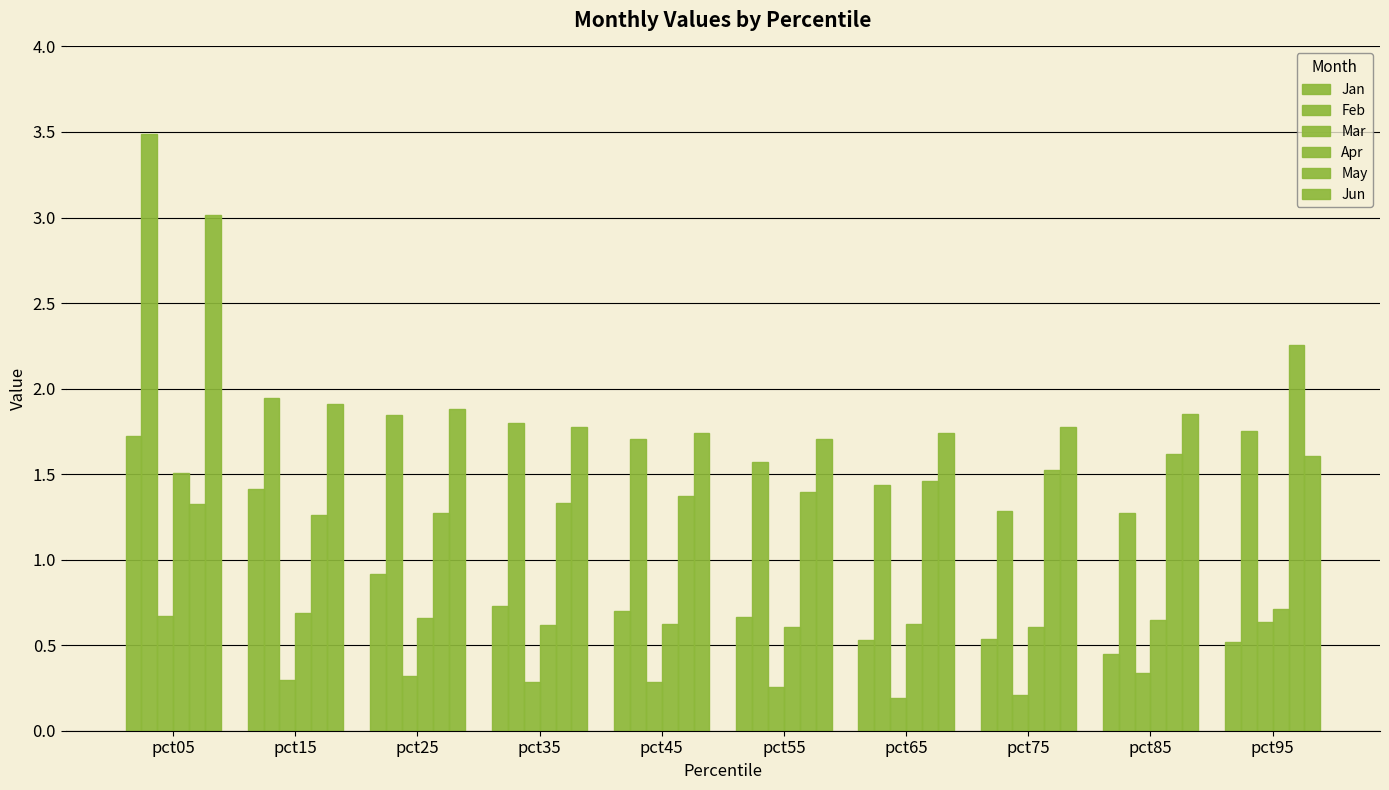

The value of Feb at pct35 is 3.0. True or false?

False